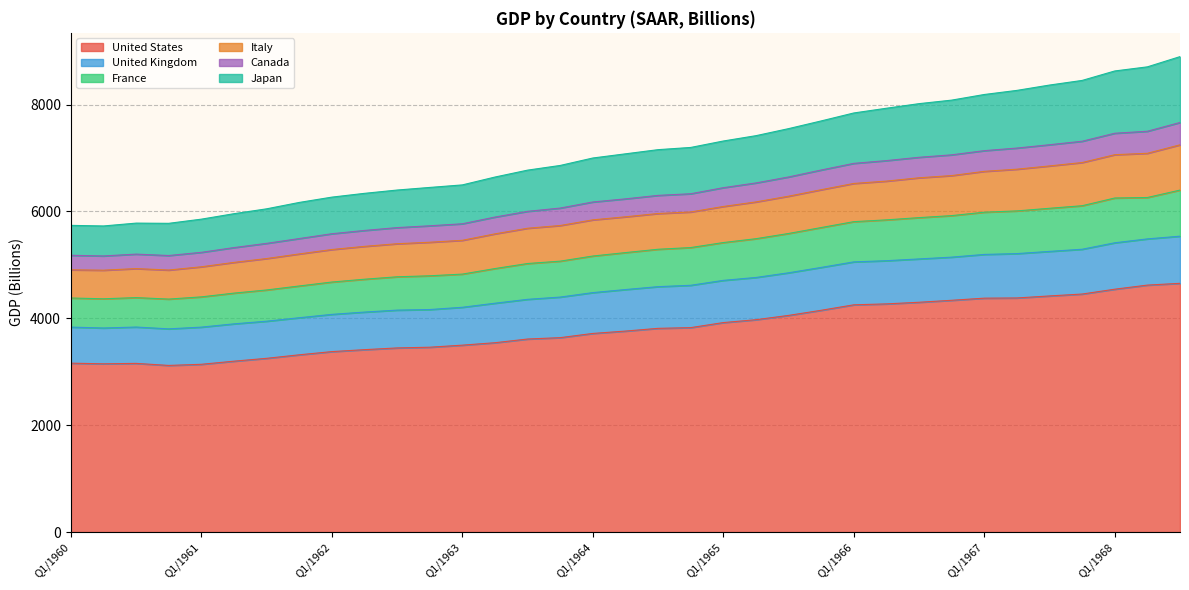

What is the spread (max minus min) of values at Q3/1961?

2797.7